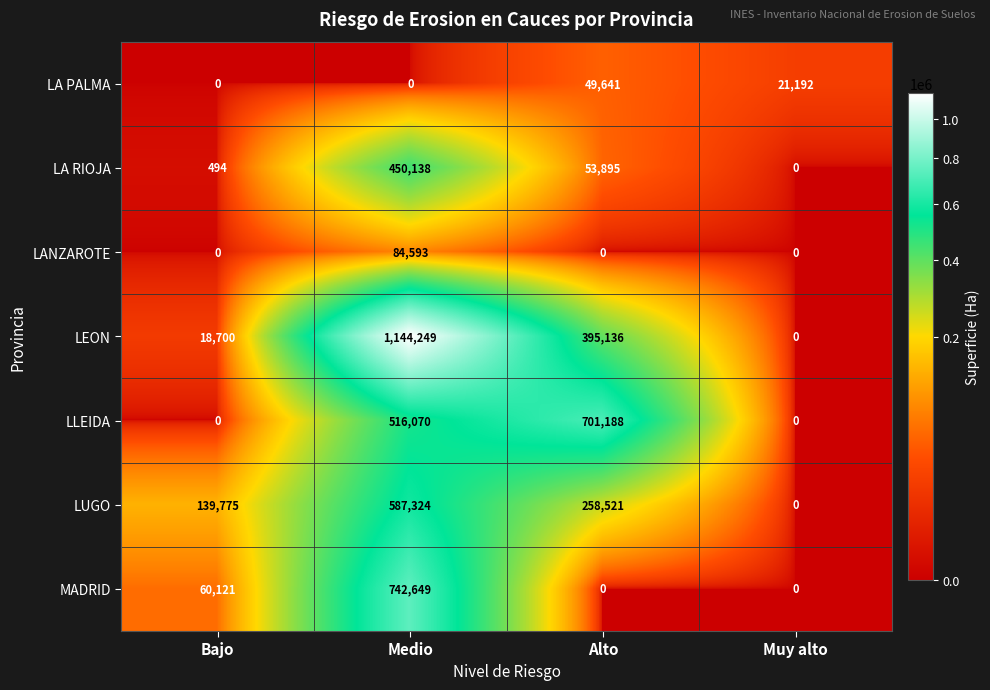

What is the total value across all series at Bajo?

219090